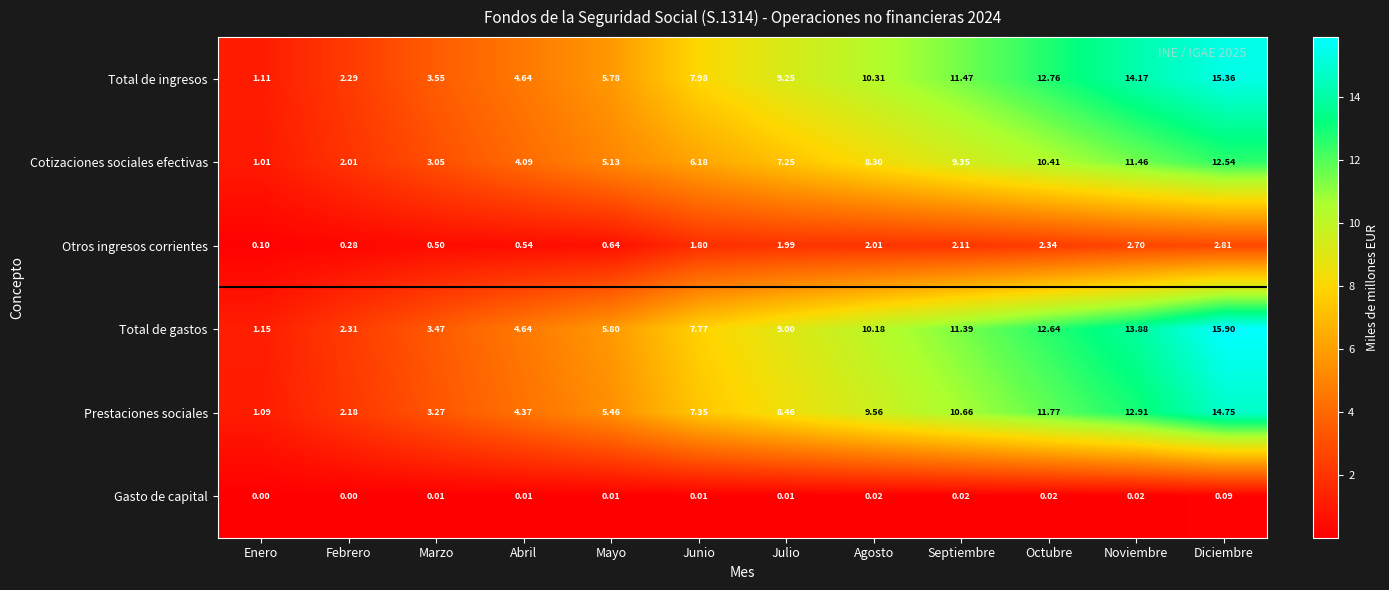

Which series has the largest range (max minus min)?

Total de gastos